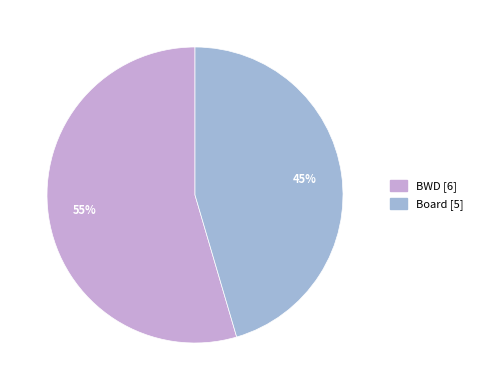

To the nearest percent, what is the combined percentage of Board [5] and BWD [6]?

100%